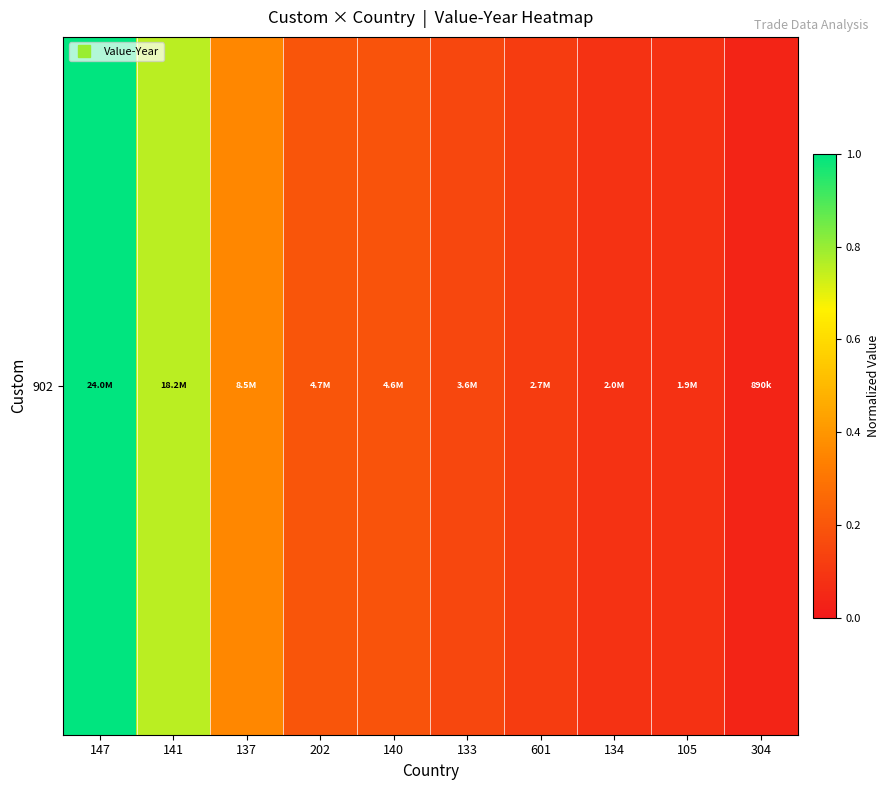

How many categories are shown in the chart?

10